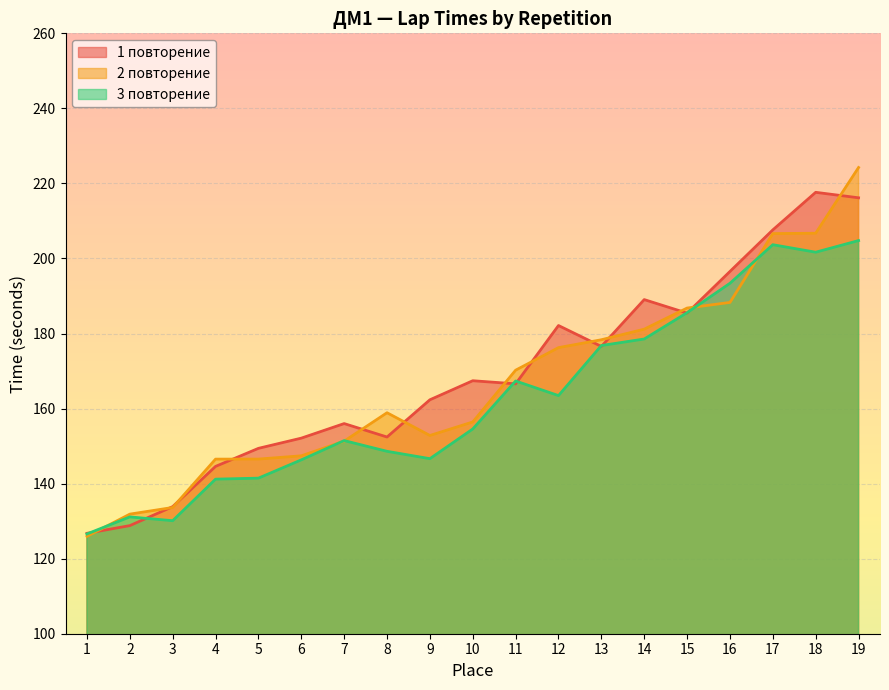

At 16, list the series in order from largest to smallest.

1 повторение, 3 повторение, 2 повторение